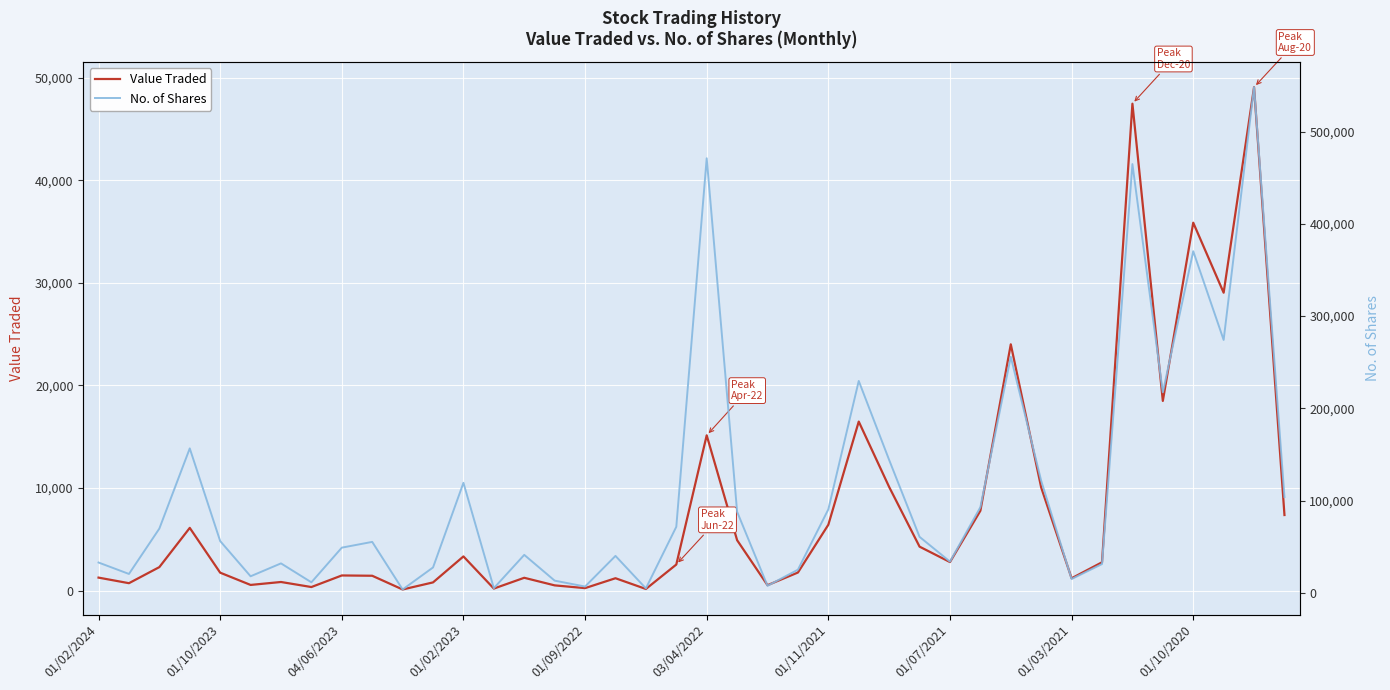

The Value Traded series shows 2123 at 04/06/2023. True or false?

False